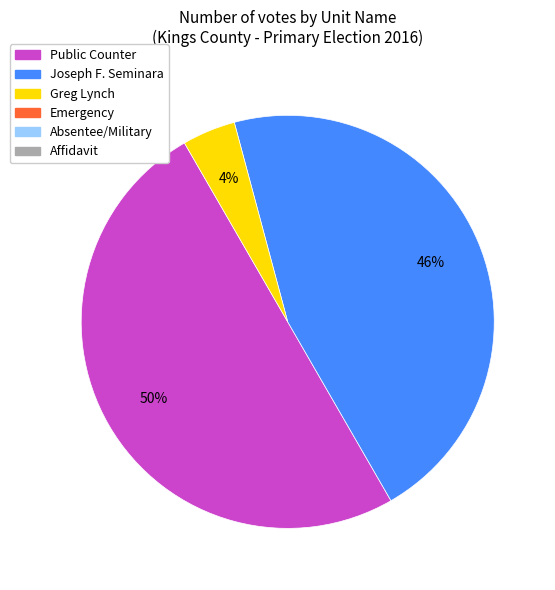

To the nearest percent, what is the average slice percentage?

33%